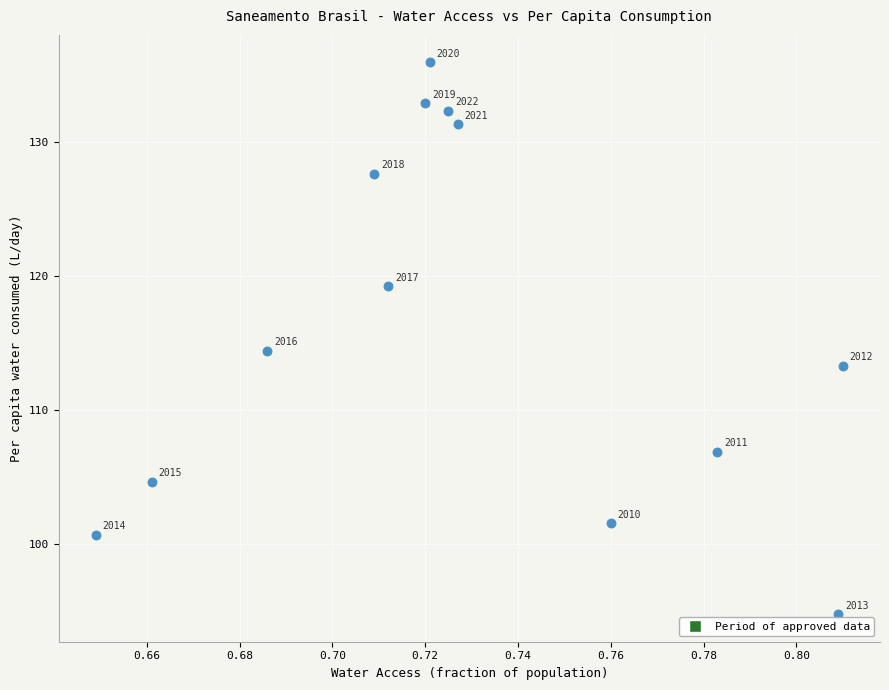

What is the range of Y values (max minus min)?

41.2